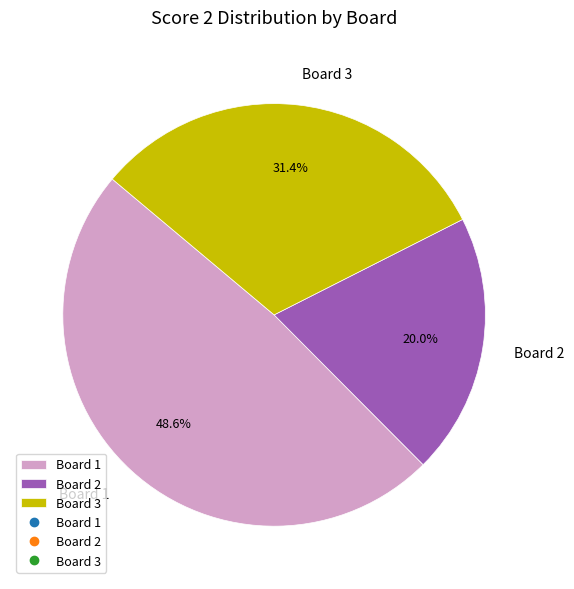

How many segments does this pie chart have?

3